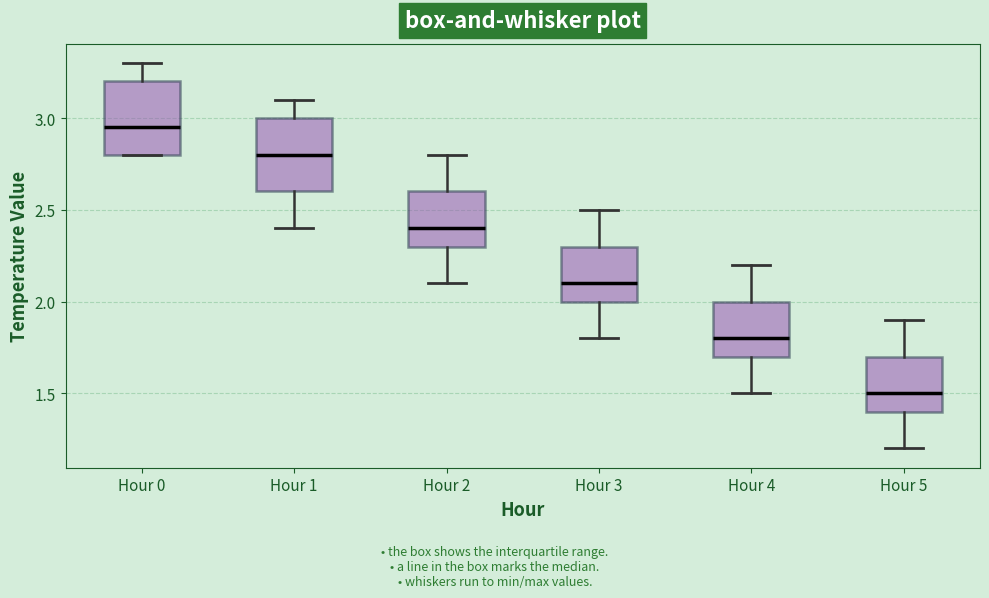

Reading left to right, read every box against the y-axis: the position of its median line, the range the box covers, and the ends of its whiskers. The values are not printed on the chart, so give them approximately, as read against the axis.

Hour 0: median 2.95, box 2.80 to 3.20, whiskers 2.80 to 3.30
Hour 1: median 2.80, box 2.60 to 3.00, whiskers 2.40 to 3.10
Hour 2: median 2.40, box 2.30 to 2.60, whiskers 2.10 to 2.80
Hour 3: median 2.10, box 2.00 to 2.30, whiskers 1.80 to 2.50
Hour 4: median 1.80, box 1.70 to 2.00, whiskers 1.50 to 2.20
Hour 5: median 1.50, box 1.40 to 1.70, whiskers 1.20 to 1.90